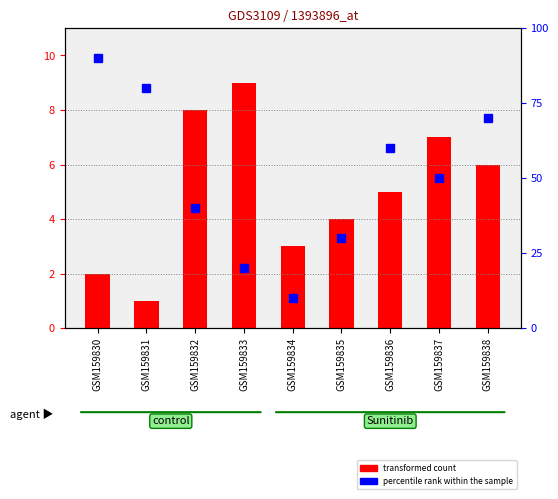

The chart shows a value of 50 at GSM159837. True or false?

True